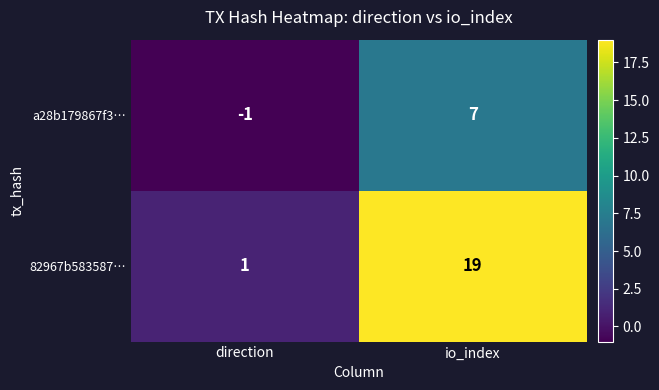

List the series in order of their peak value, lowest first.

a28b179867f3…, 82967b583587…